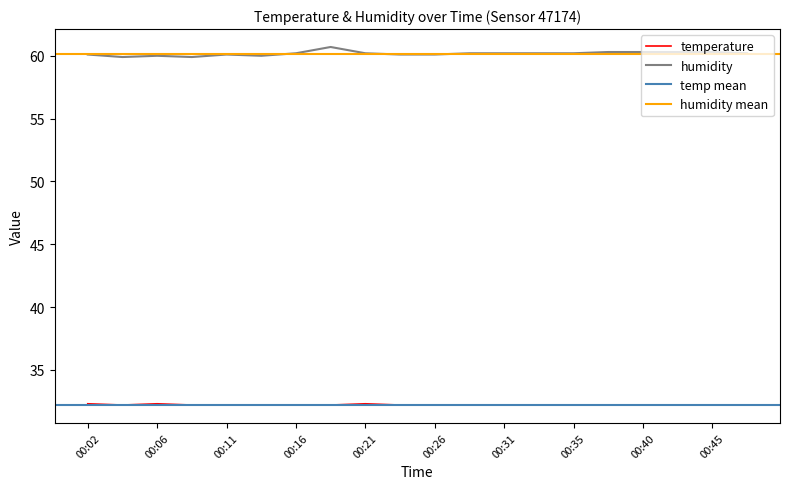

Which label corresponds to the smallest value in the chart?

00:04